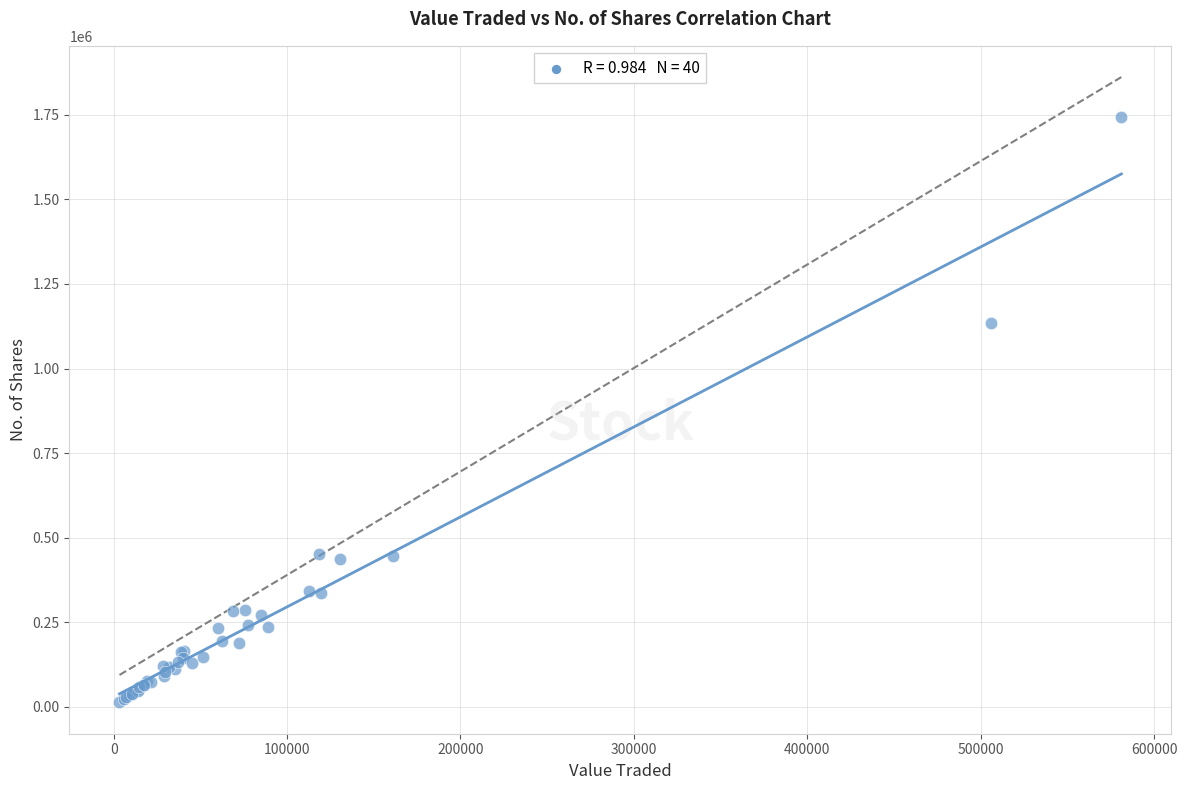

What Y value in the scatter plot is closest to 877503?

1135227